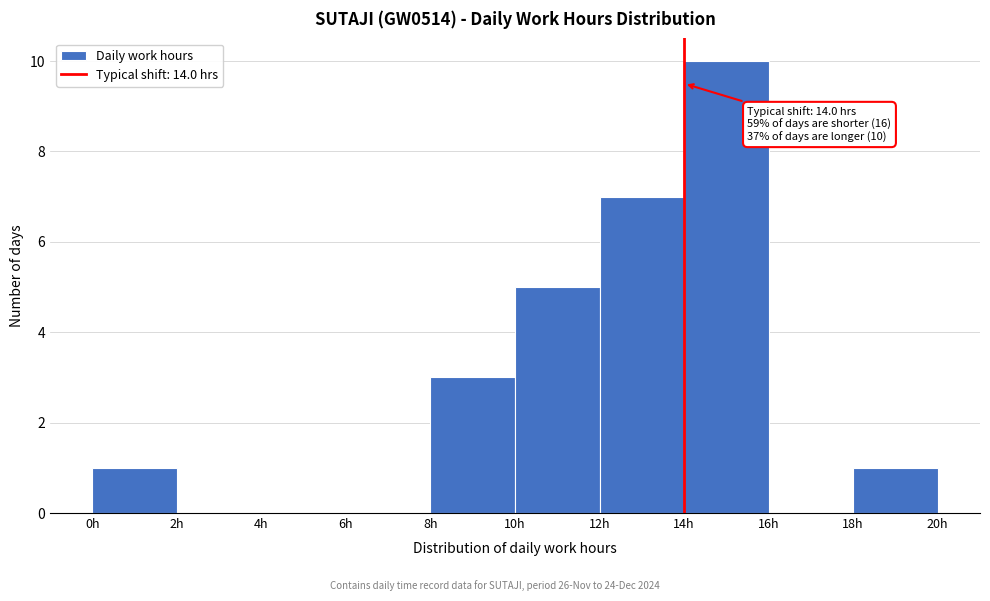

Over which range of the x-axis is the bar tallest?

14 to 16